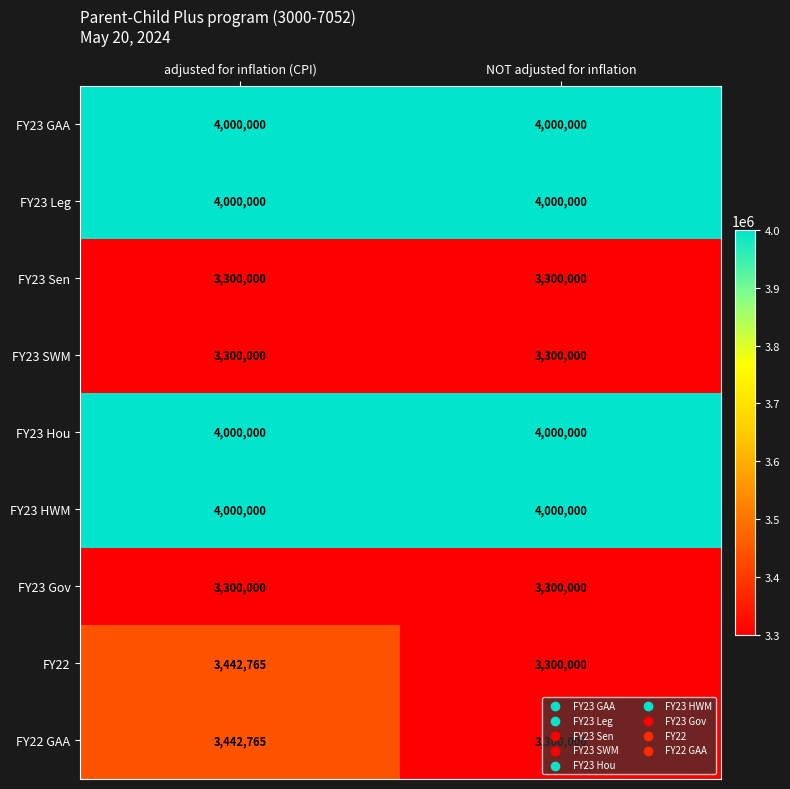

What is the total value across all series at NOT adjusted for inflation?

32500000